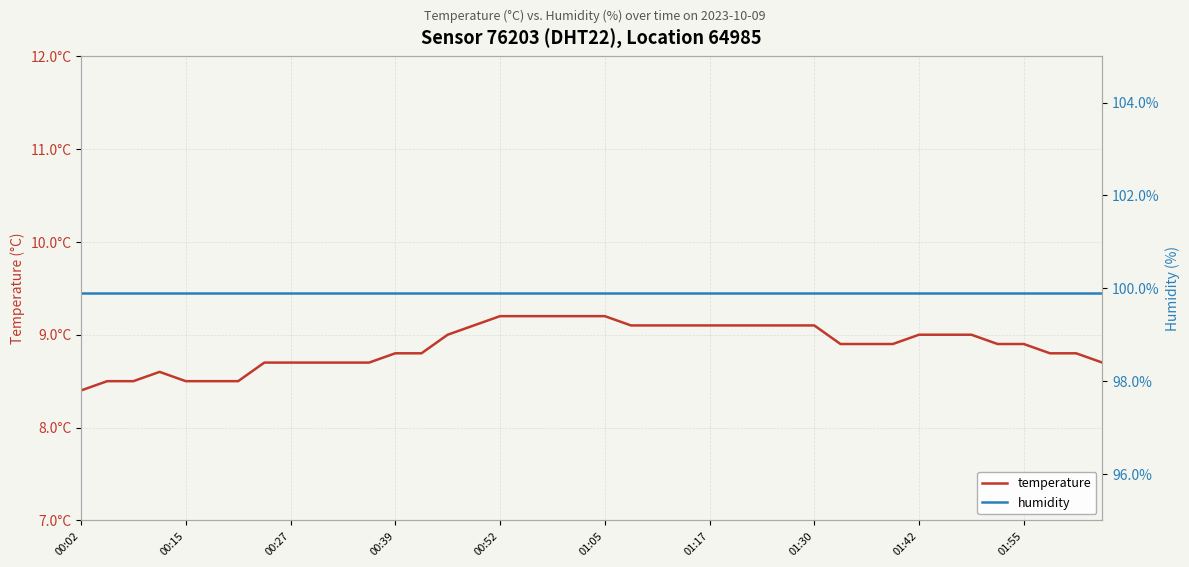

Is the value of humidity at 29 greater than the value of temperature at 01:42?

Yes